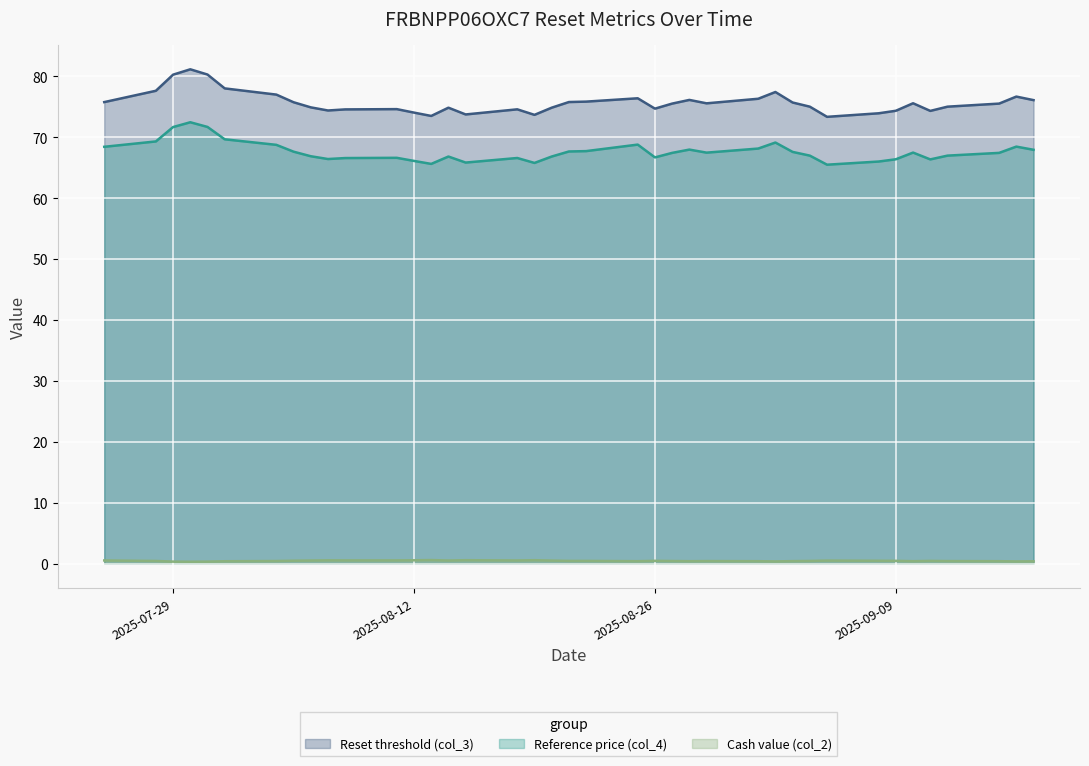

True or false: Cash value (col_2) has a value of 0.3 at 2025-08-18.

False